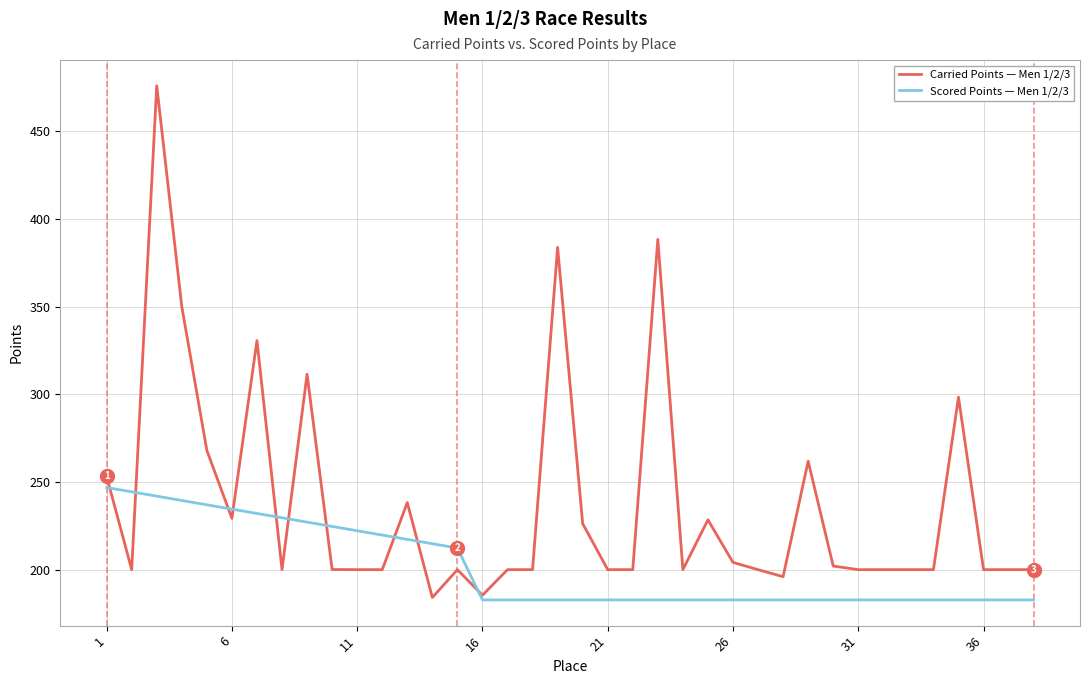

Does the chart display data point markers on the line(s)?

No